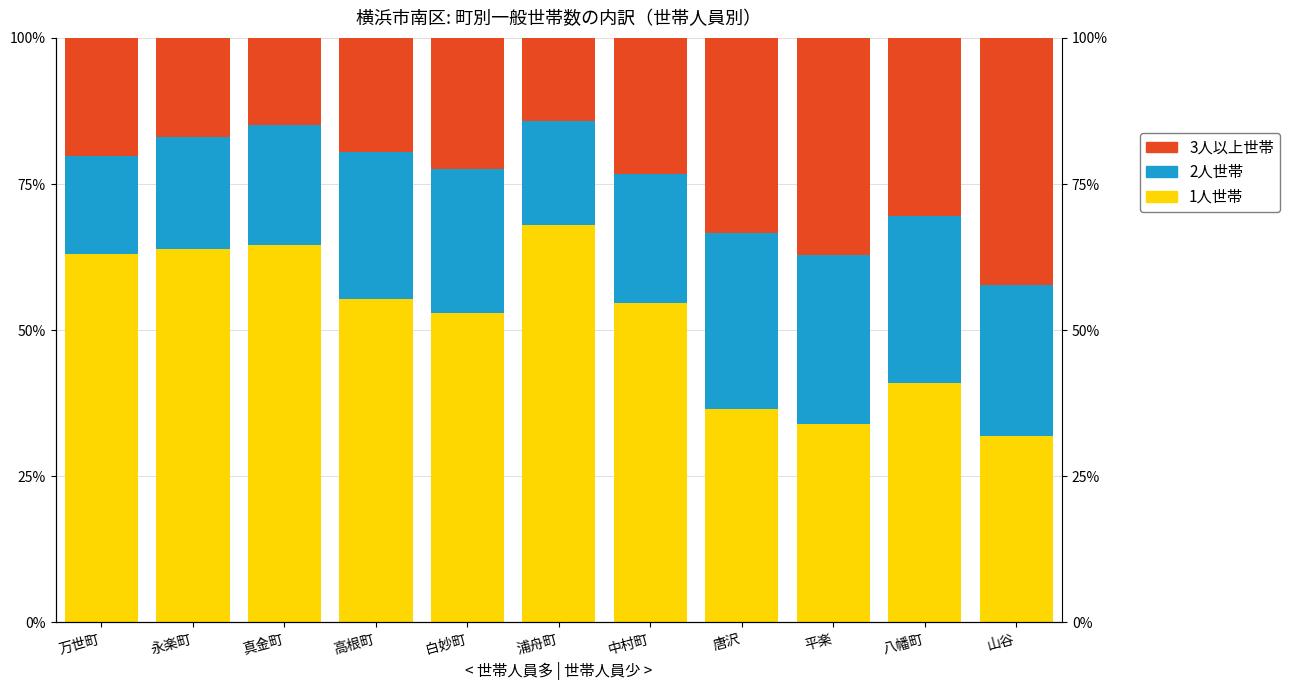

Reading left to right, what are all the values shown in this chart?

1人世帯: 63.0	63.9	64.5	55.4	53.0	68.0	54.7	36.5	34.0	41.0	31.8
2人世帯: 16.8	19.1	20.6	25.0	24.5	17.8	22.0	30.1	29.0	28.5	25.9
3人以上世帯: 20.2	17.0	14.9	19.6	22.5	14.2	23.3	33.4	37.1	30.5	42.3